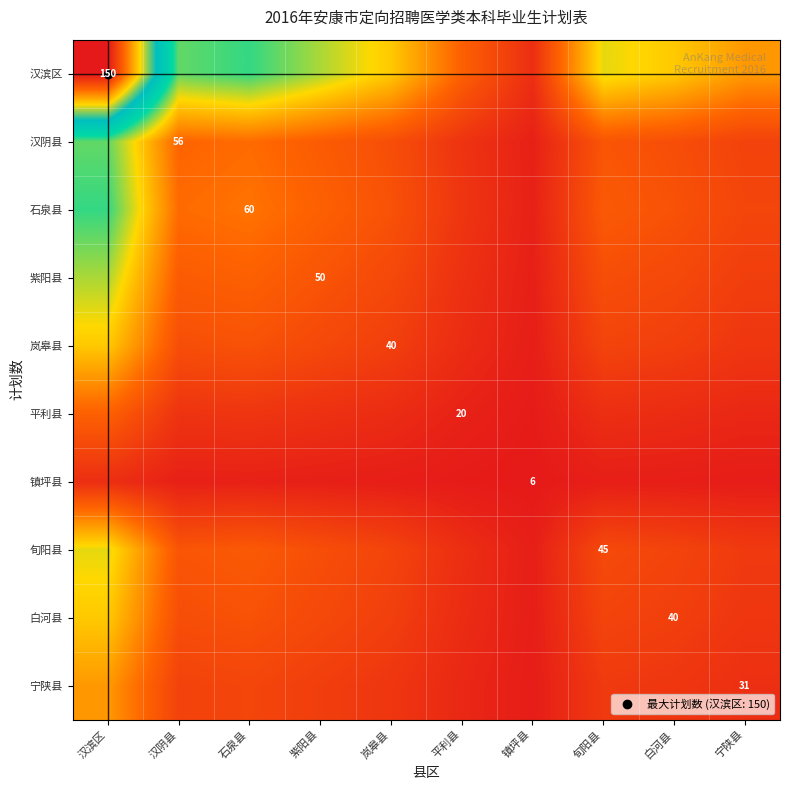

Which has a higher value, 岚皋县 or 石泉县?

石泉县